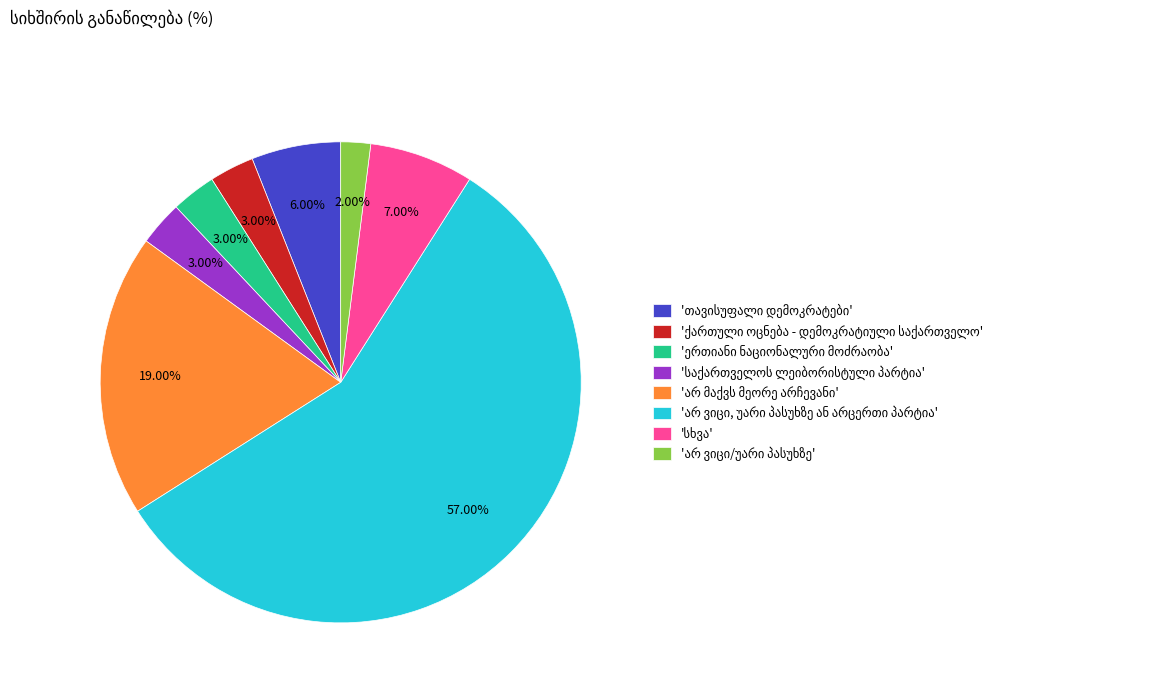

Is there any slice that represents more than half of the pie?

Yes